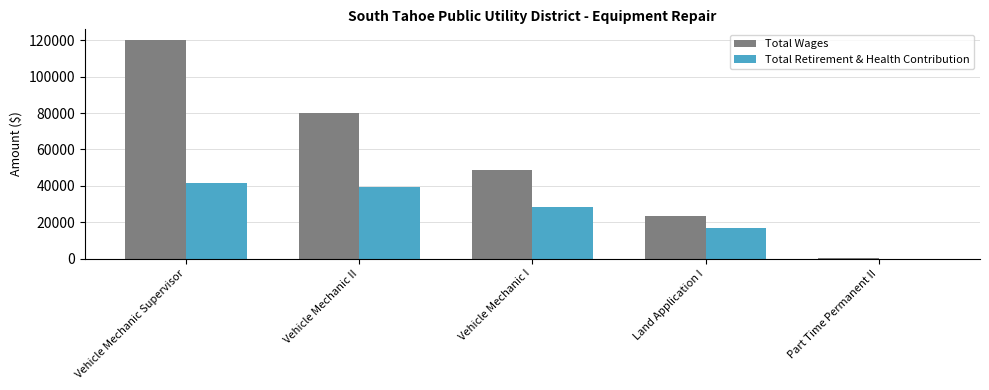

What is the maximum value for Total Retirement & Health Contribution?

41293